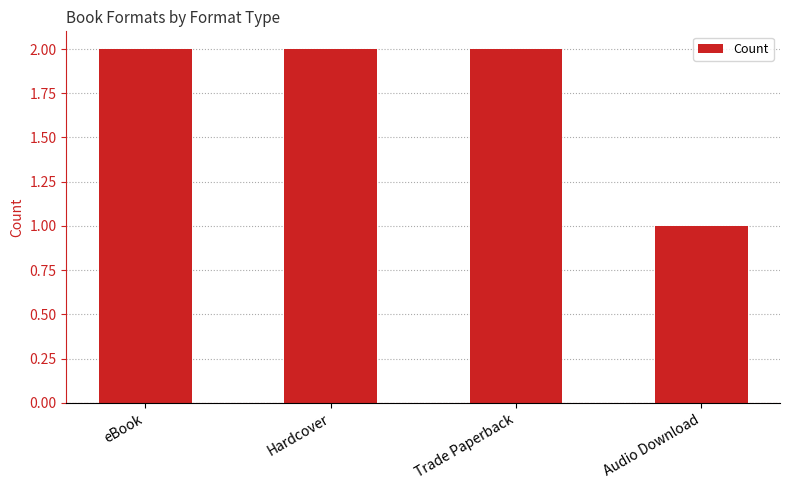

Is it true that the value at Trade Paperback is 1?

False